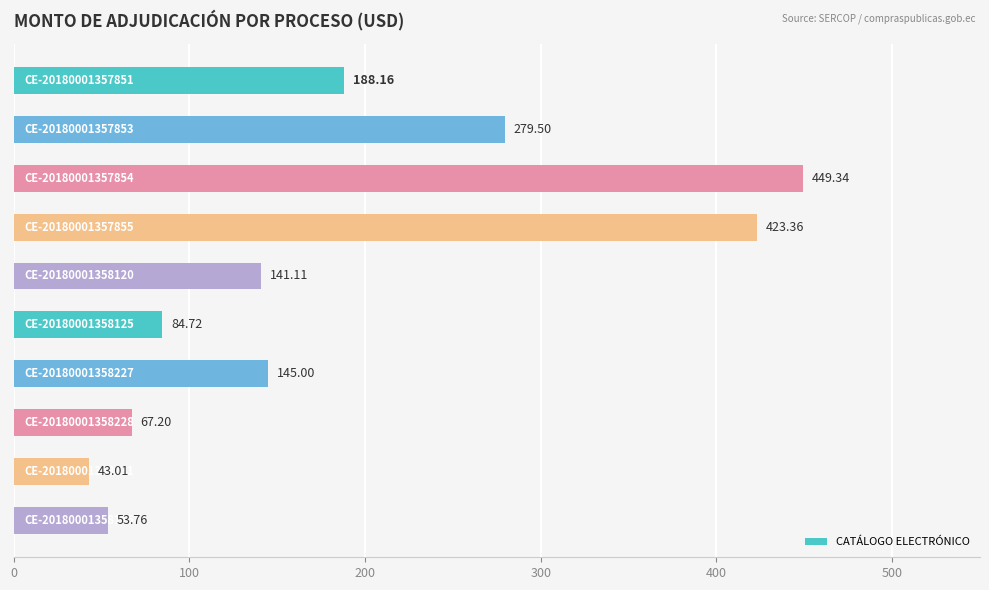

What is the average value?

187.5